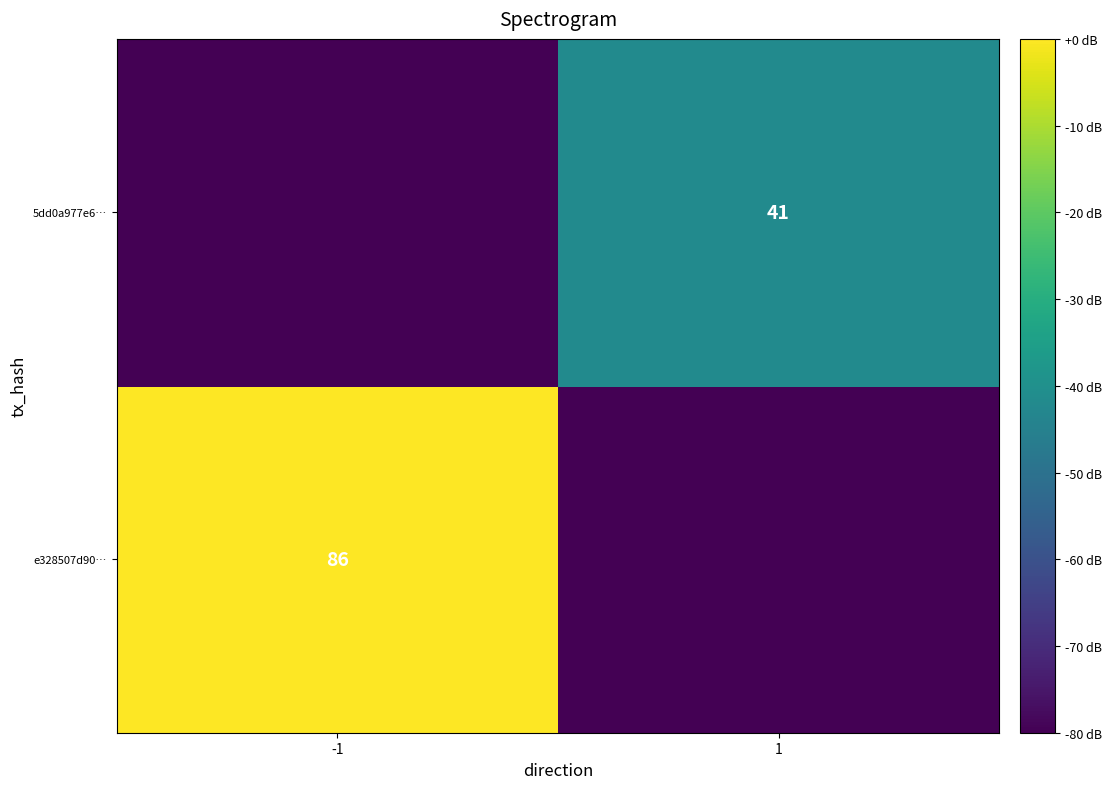

The value of 5dd0a977e6… at 1 is 23. True or false?

False